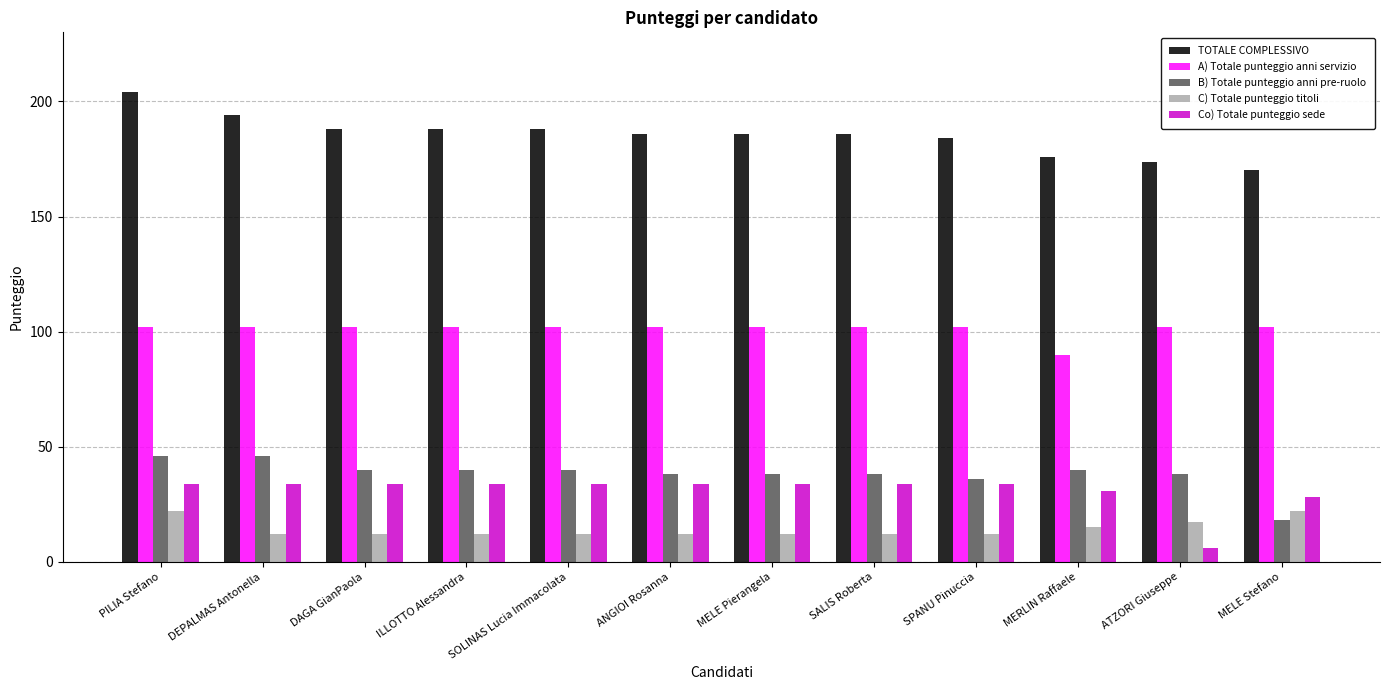

What is the label of the 11th bar from the left?

ATZORI Giuseppe